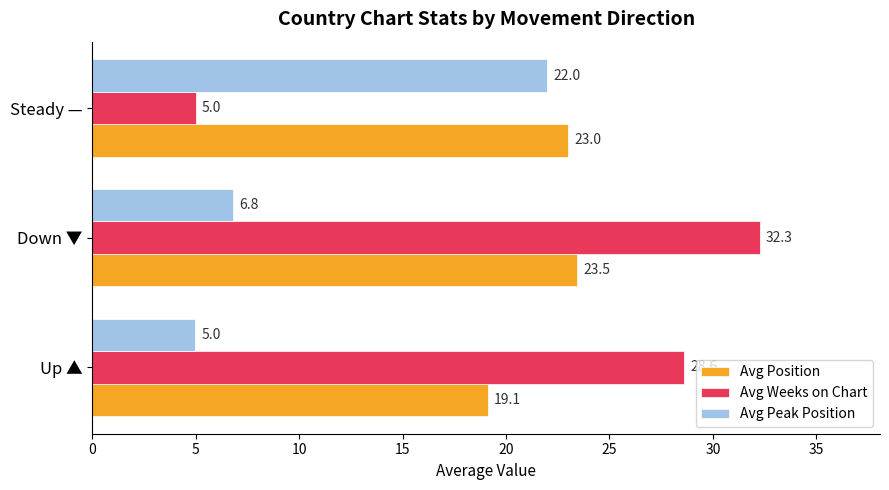

At which category is the sum across all series the highest?

Down ▼